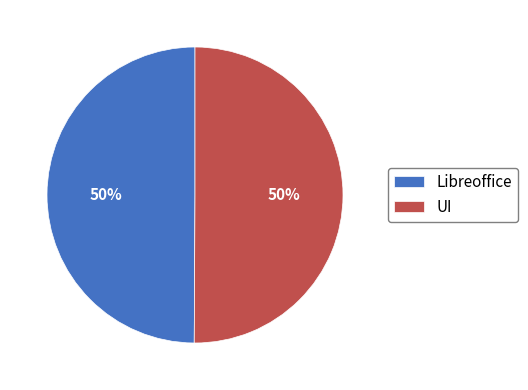

What percentage is the UI slice, to the nearest percent?

50%